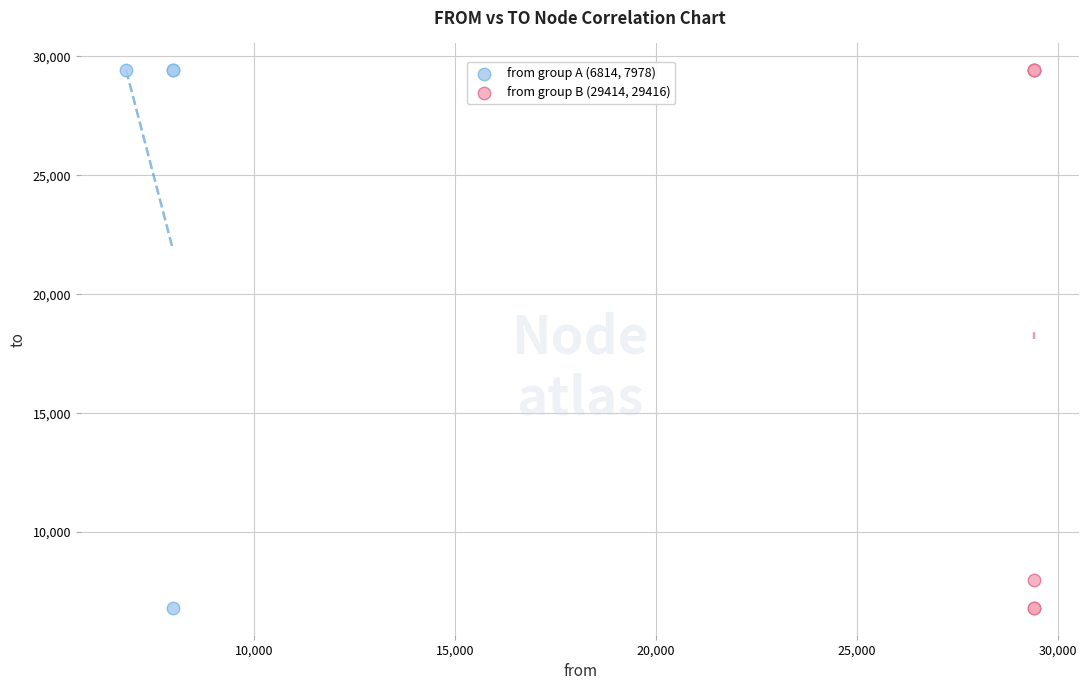

What are all the series names shown in the legend?

from group A (6814, 7978), from group B (29414, 29416)